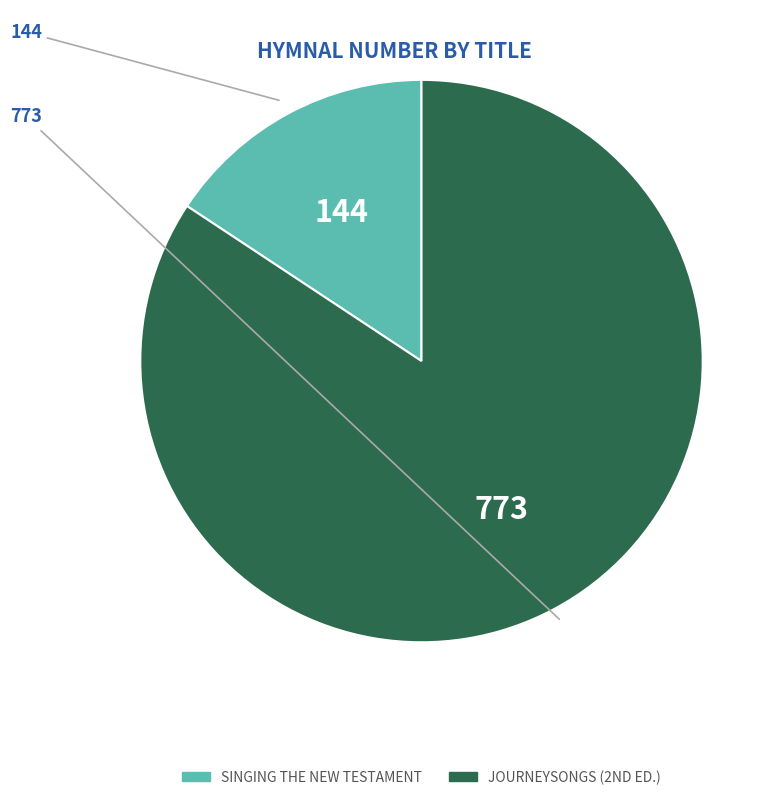

Does any single category account for the majority?

Yes